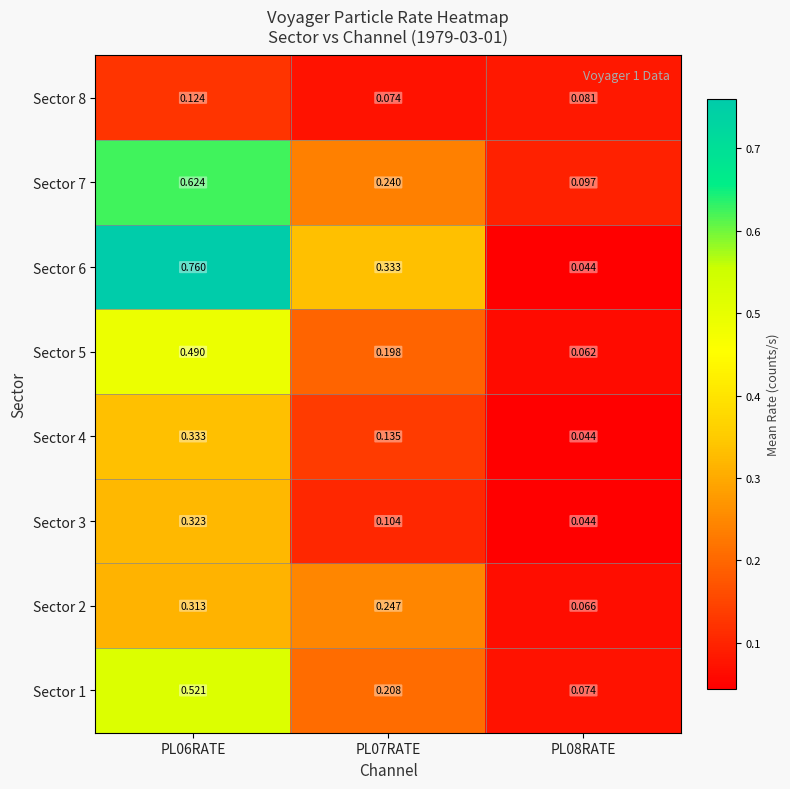

Count the number of data series in this chart.

8